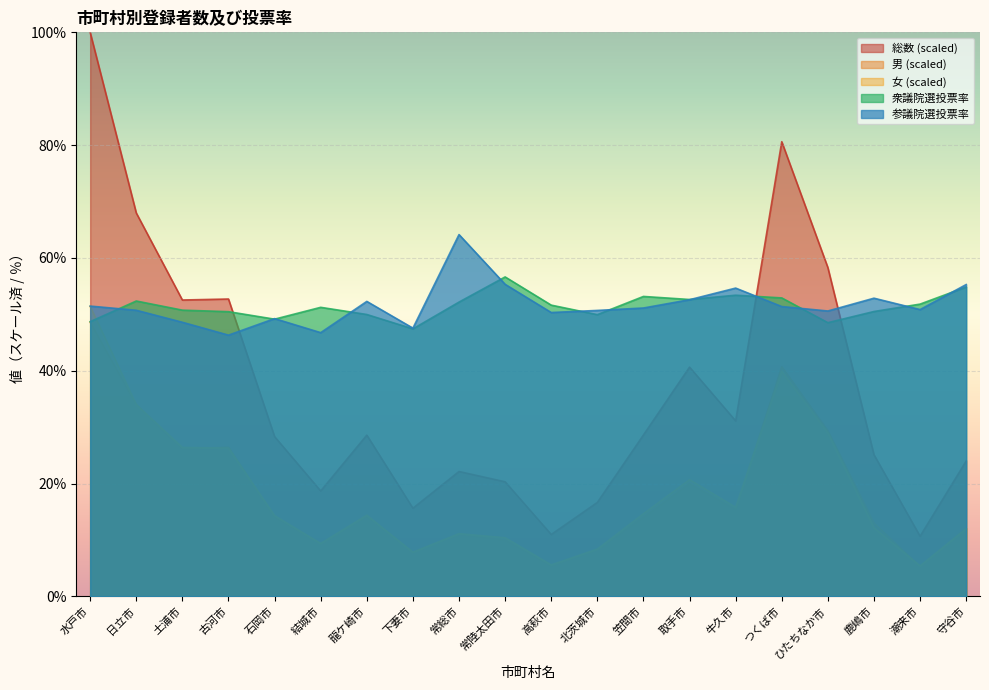

Reading left to right, what are all the values shown in this chart?

総数: 100.0	68.0	52.5	52.7	28.3	18.7	28.6	15.6	22.1	20.3	11.0	16.6	28.6	40.6	31.1	80.6	58.3	25.1	10.7	24.0
男: 48.6	34.0	26.1	26.4	14.0	9.3	14.2	7.8	11.0	9.9	5.4	8.3	14.0	20.0	15.3	40.7	29.4	13.0	5.3	12.0
女: 51.4	34.0	26.4	26.3	14.3	9.4	14.4	7.8	11.1	10.4	5.6	8.4	14.6	20.7	15.8	39.9	28.9	12.1	5.4	12.0
衆議院選投票率: 48.7	52.4	50.7	50.5	49.1	51.2	50.0	47.4	52.2	56.6	51.6	49.9	53.2	52.6	53.4	52.9	48.5	50.5	51.8	54.8
参議院選投票率: 51.5	50.7	48.6	46.3	49.2	46.8	52.3	47.5	64.1	55.3	50.3	50.7	51.1	52.6	54.6	51.4	50.6	52.9	50.8	55.3